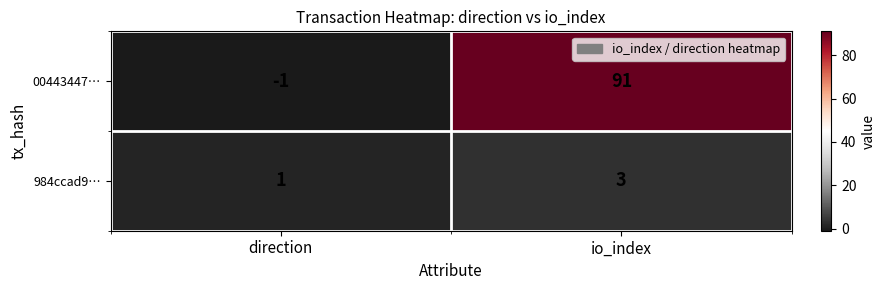

True or false: 00443447… has a value of 33 at io_index.

False